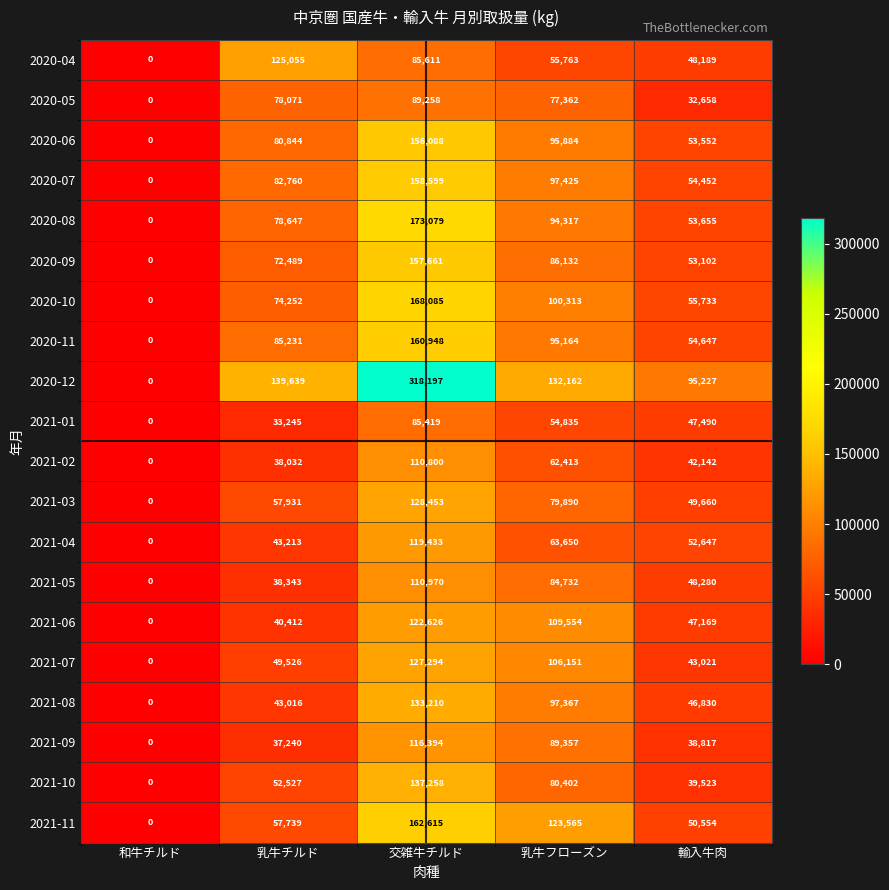

Is it true that 2020-08 equals 97221 at 交雑牛チルド?

False